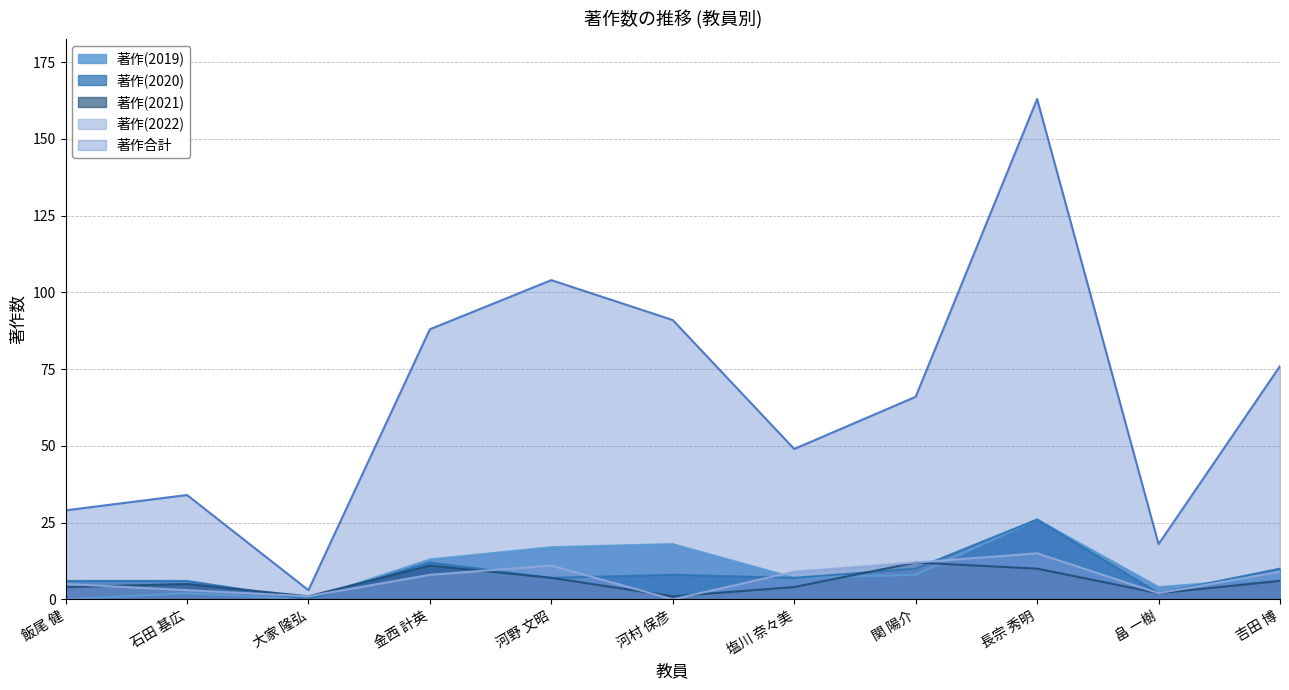

What is the difference between the highest and lowest values at 塩川 奈々美?

45